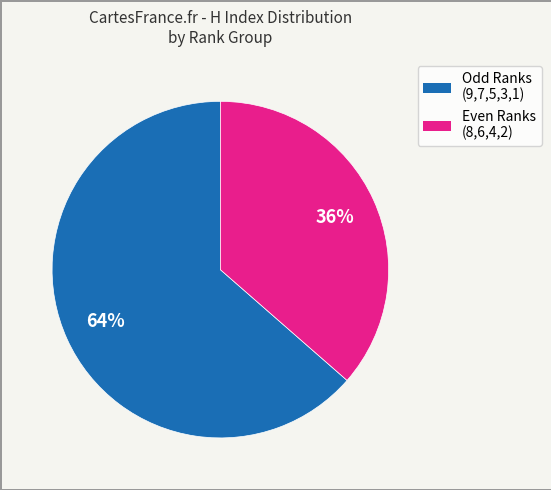

Is there any slice that represents more than half of the pie?

Yes